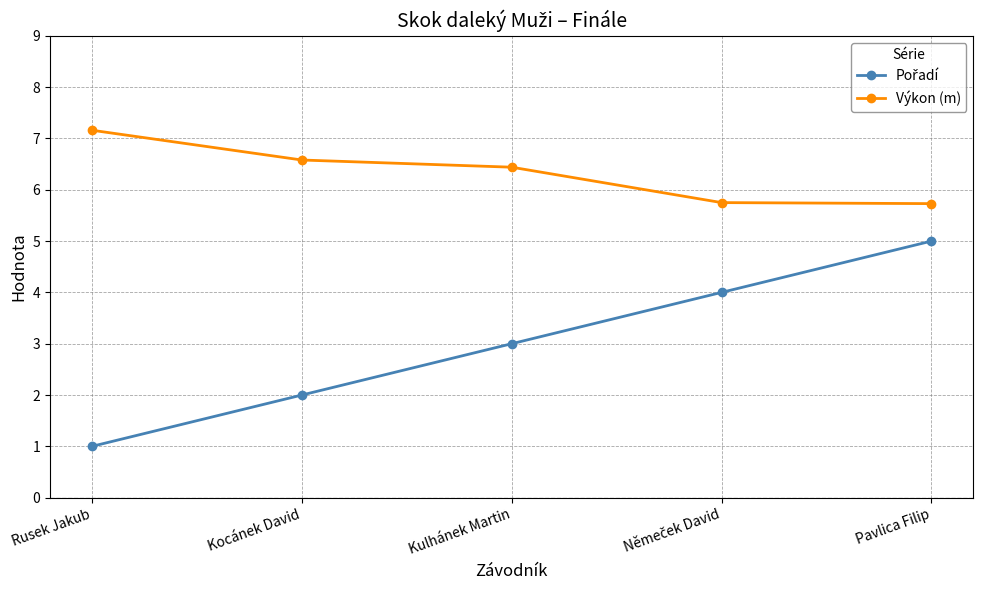

What position from the right is Kocánek David?

4